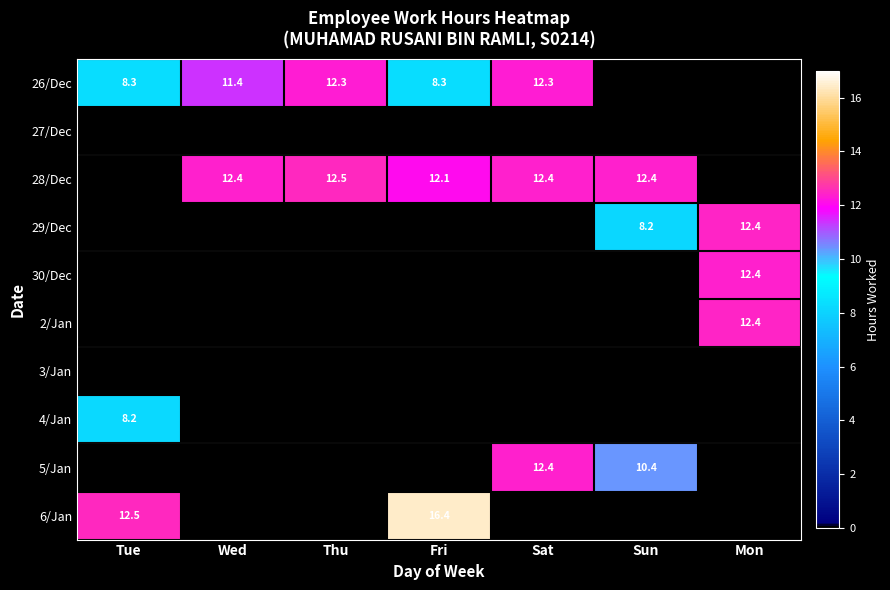

The 2/Jan series shows 12.4 at Mon. True or false?

True